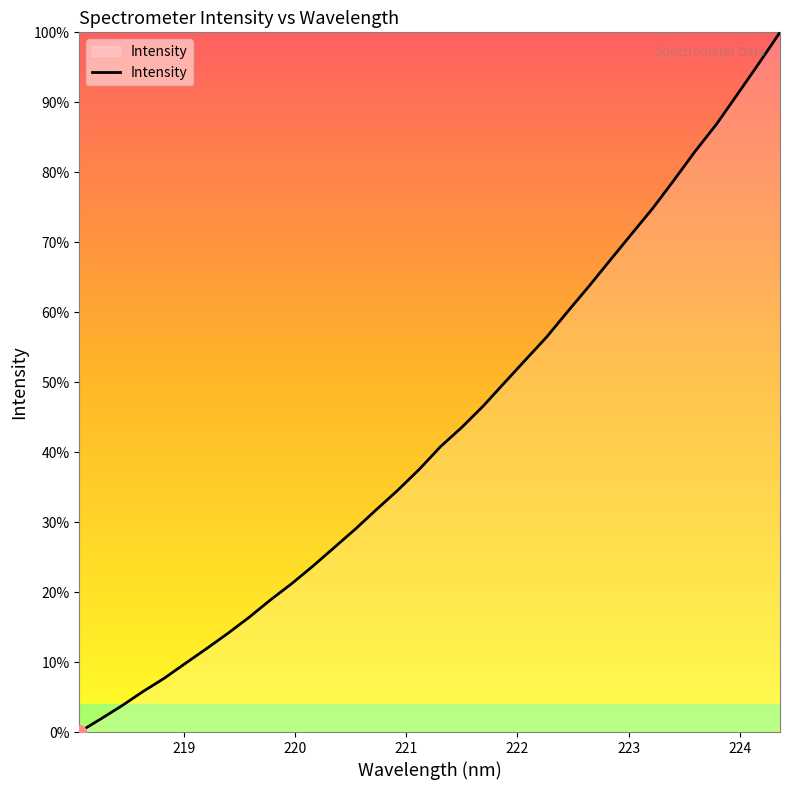

Does the chart display data point markers on the line(s)?

No